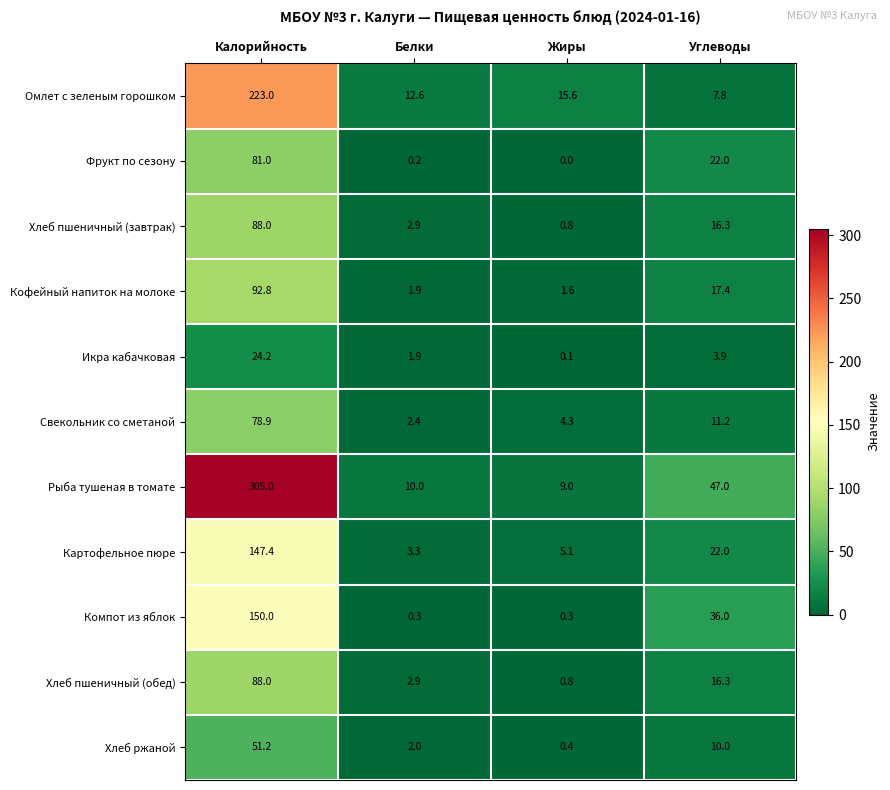

The Кофейный напиток на молоке series shows 5.6 at Углеводы. True or false?

False